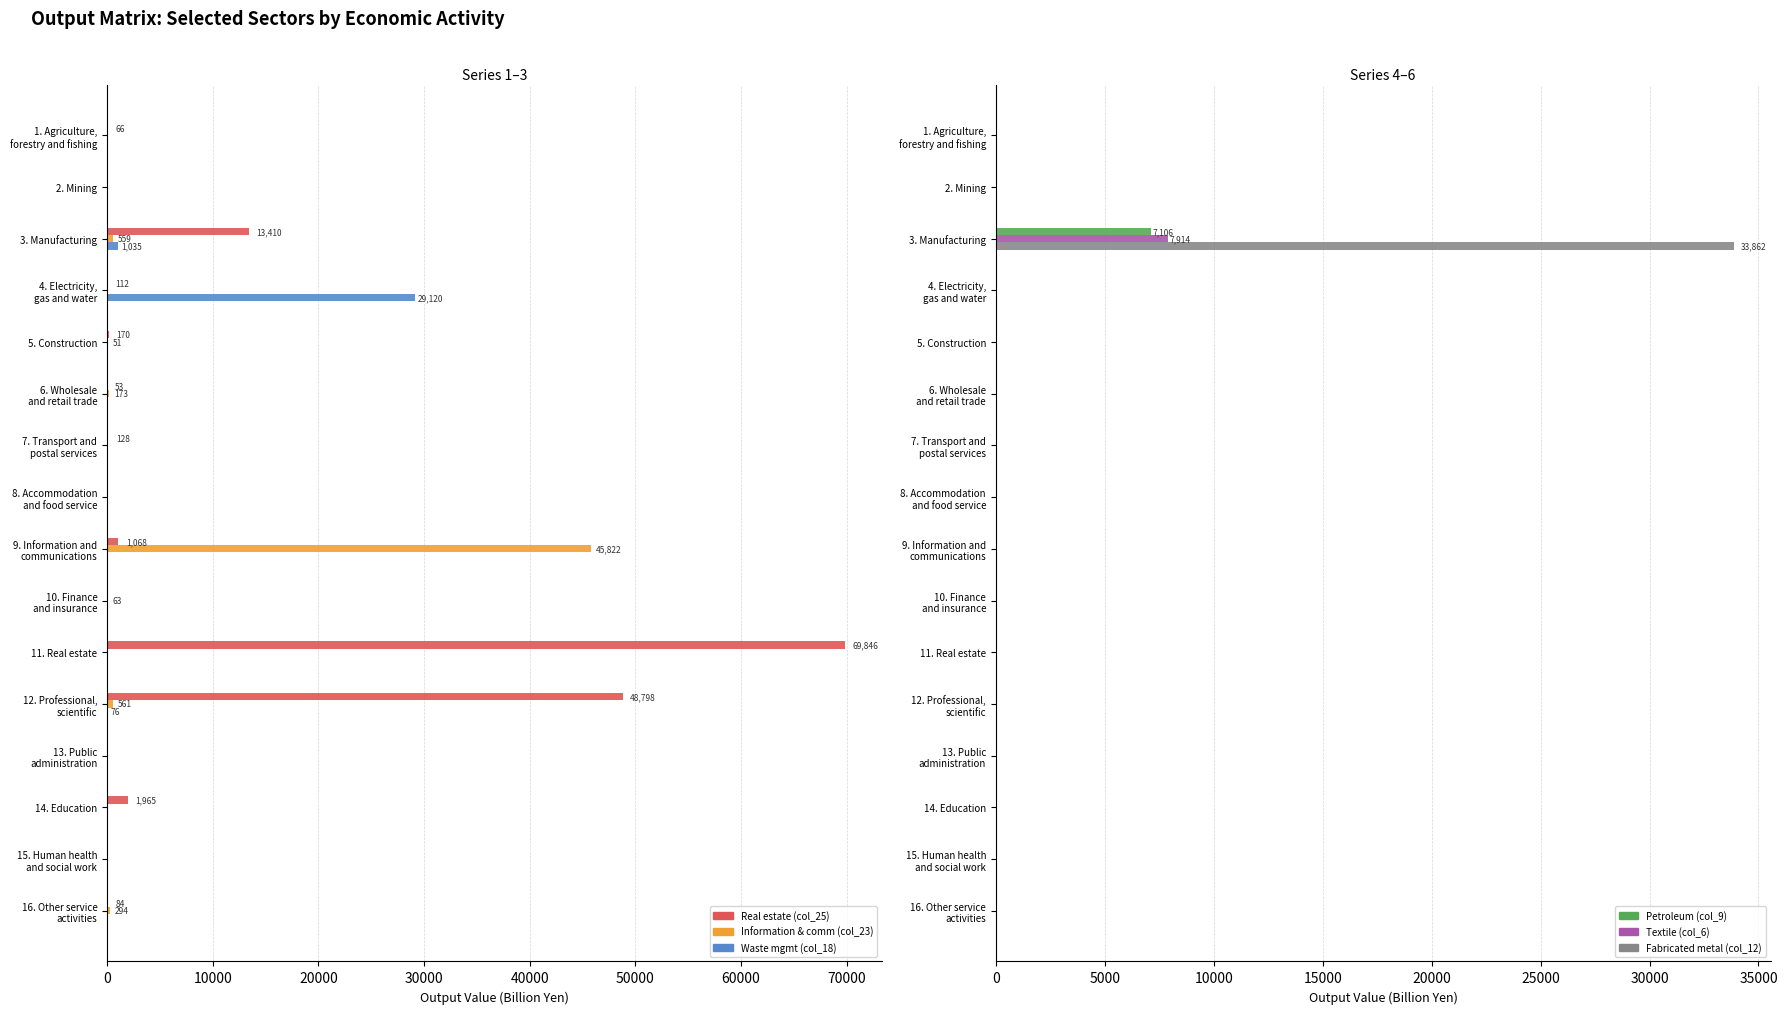

What are all the series names shown in the legend?

Real estate (col_25), Information & comm (col_23), Waste mgmt (col_18), Petroleum (col_9), Textile (col_6), Fabricated metal (col_12)